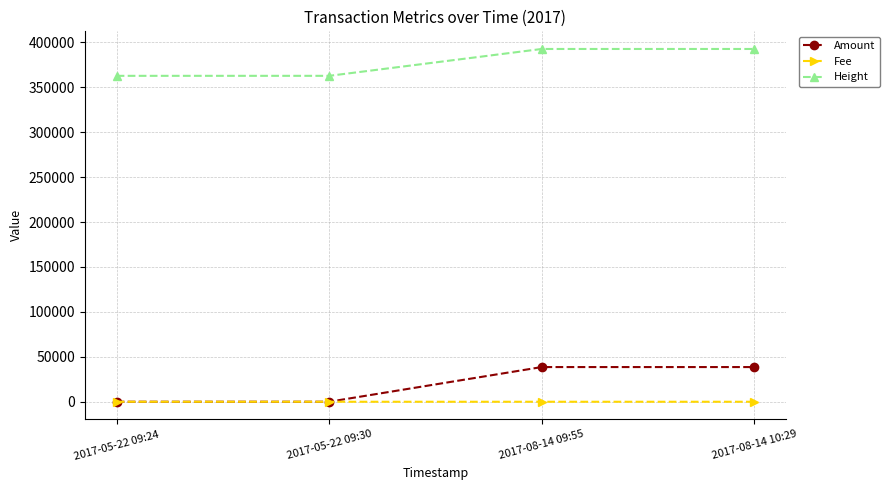

What is the label of the 4th point from the left?

2017-08-14 10:29